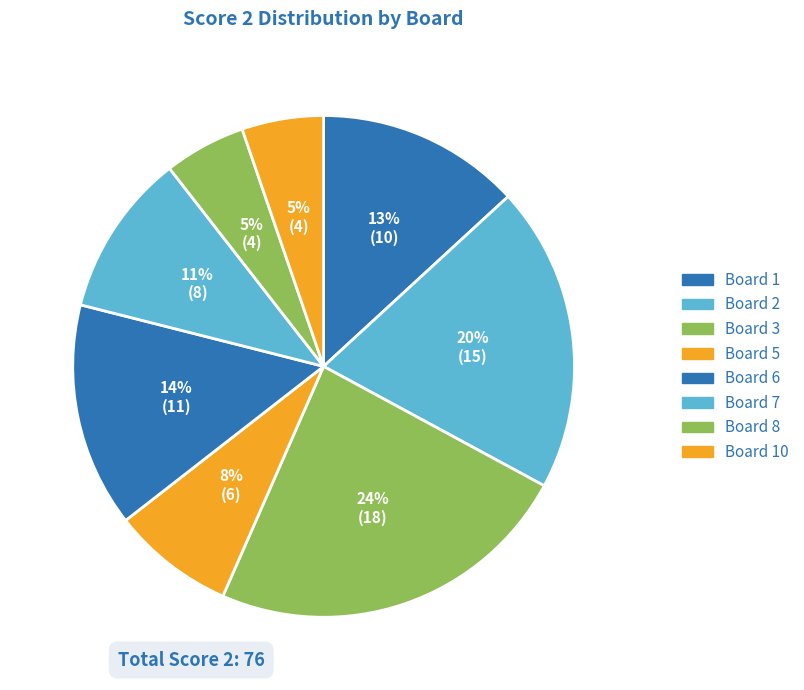

How many slices are in this pie chart?

8